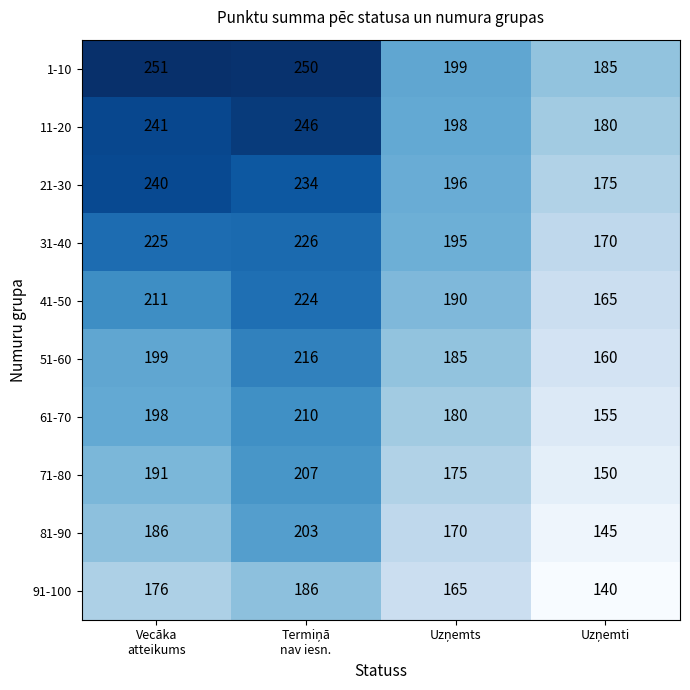

What is the minimum value shown in the chart?

140